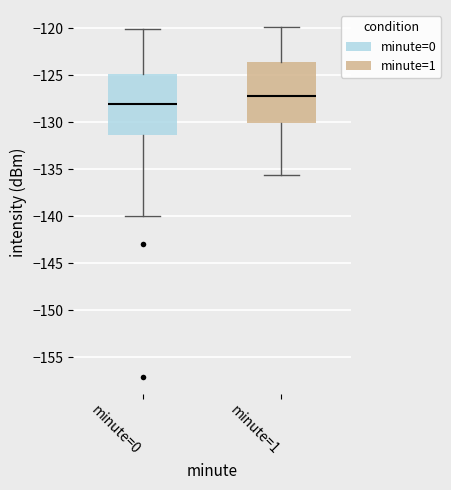

Where is the upper edge of the box for minute=1 on the y-axis? The values are not printed on the chart, so give them approximately, as read against the axis.

-123.5